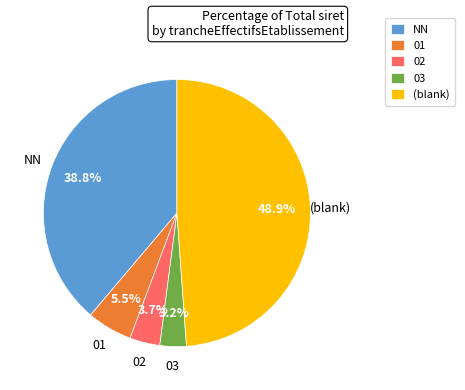

To the nearest percent, what is the difference between the largest and smallest slice percentages?

46%